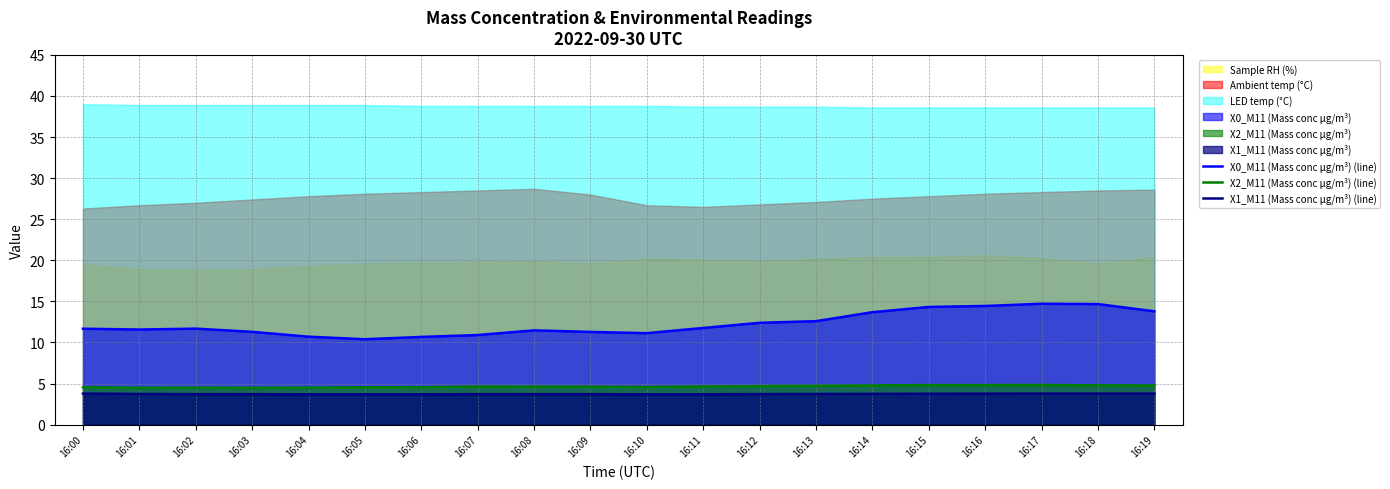

Reading right to left, extract all data points from this chart.

X0_M11 (Mass conc μg/m³) (line): 16:19=13.8	16:18=14.7	16:17=14.7	16:16=14.4	16:15=14.3	16:14=13.7	16:13=12.6	16:12=12.4	16:11=11.8	16:10=11.1	16:09=11.3	16:08=11.5	16:07=10.9	16:06=10.7	16:05=10.4	16:04=10.7	16:03=11.3	16:02=11.7	16:01=11.6	16:00=11.7
X2_M11 (Mass conc μg/m³) (line): 16:19=4.8	16:18=4.8	16:17=4.8	16:16=4.8	16:15=4.8	16:14=4.8	16:13=4.7	16:12=4.7	16:11=4.6	16:10=4.6	16:09=4.6	16:08=4.6	16:07=4.6	16:06=4.5	16:05=4.5	16:04=4.5	16:03=4.5	16:02=4.5	16:01=4.5	16:00=4.5
X1_M11 (Mass conc μg/m³) (line): 16:19=3.8	16:18=3.8	16:17=3.8	16:16=3.8	16:15=3.8	16:14=3.7	16:13=3.7	16:12=3.7	16:11=3.7	16:10=3.7	16:09=3.7	16:08=3.7	16:07=3.7	16:06=3.7	16:05=3.7	16:04=3.7	16:03=3.7	16:02=3.7	16:01=3.7	16:00=3.8